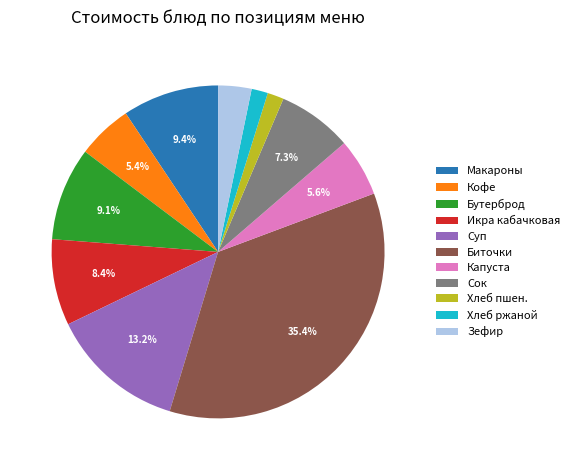

Between Кофе and Биточки, which is larger?

Биточки